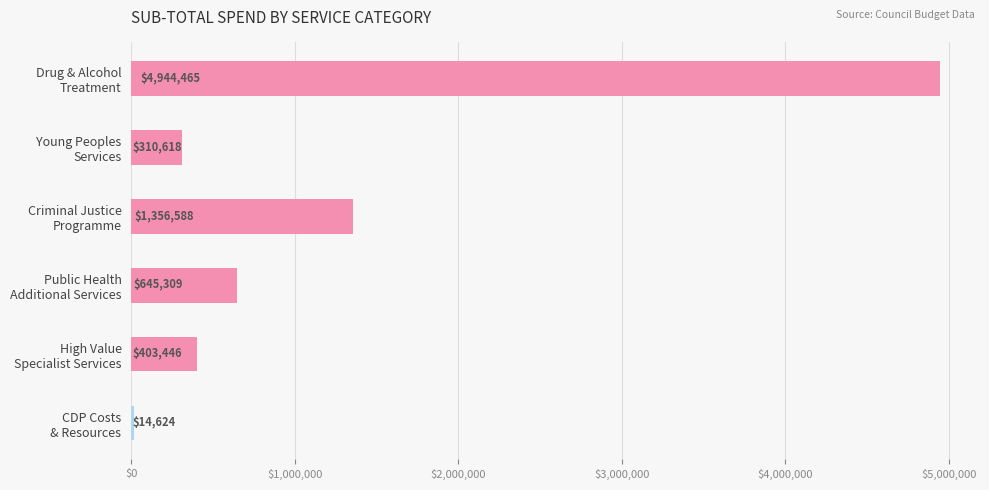

How many data points does each series have?

6